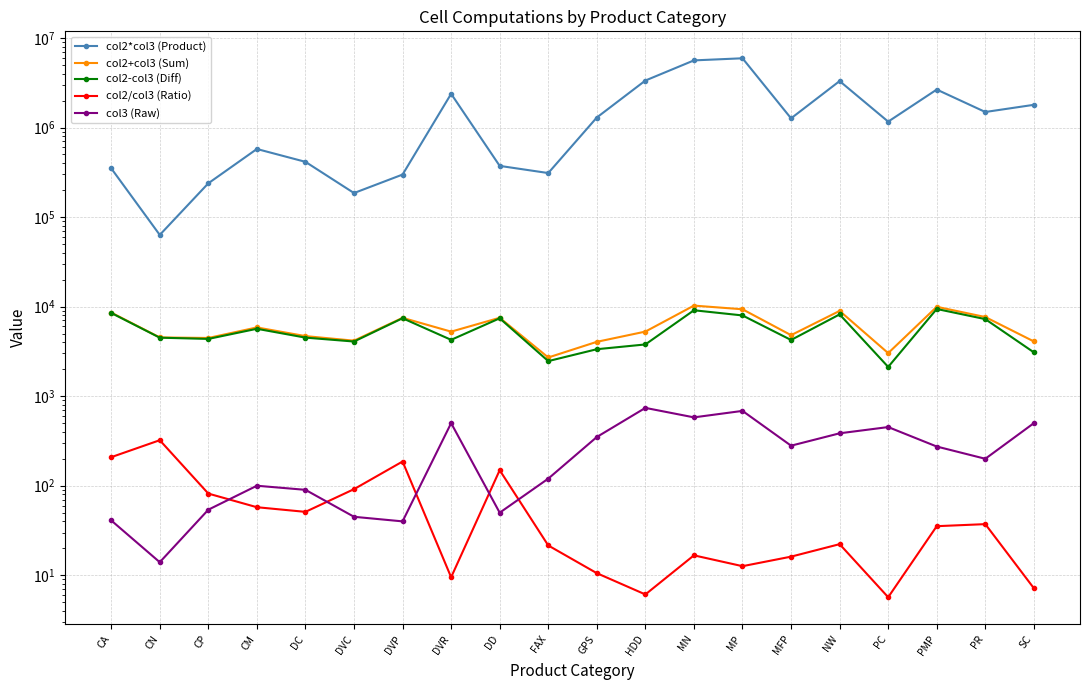

True or false: col2*col3 (Product) has a value of 37509.7 at CN.

False